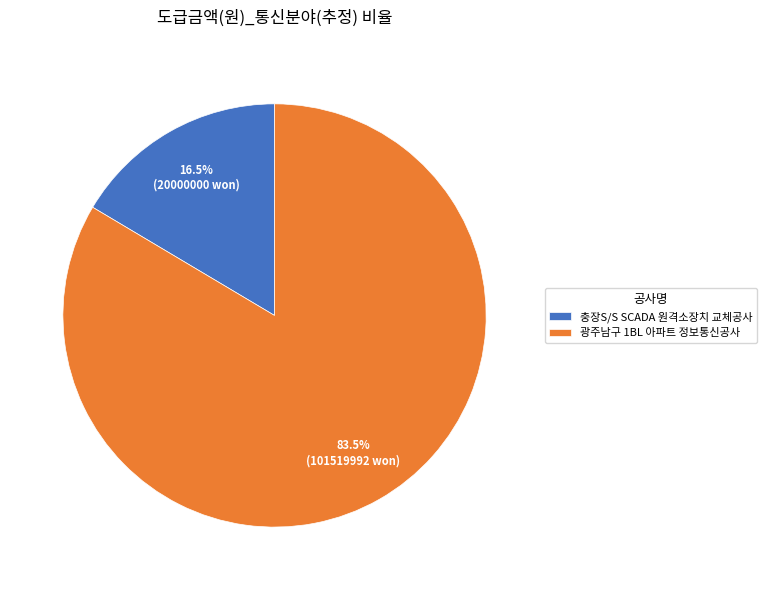

Is there any slice that represents more than half of the pie?

Yes